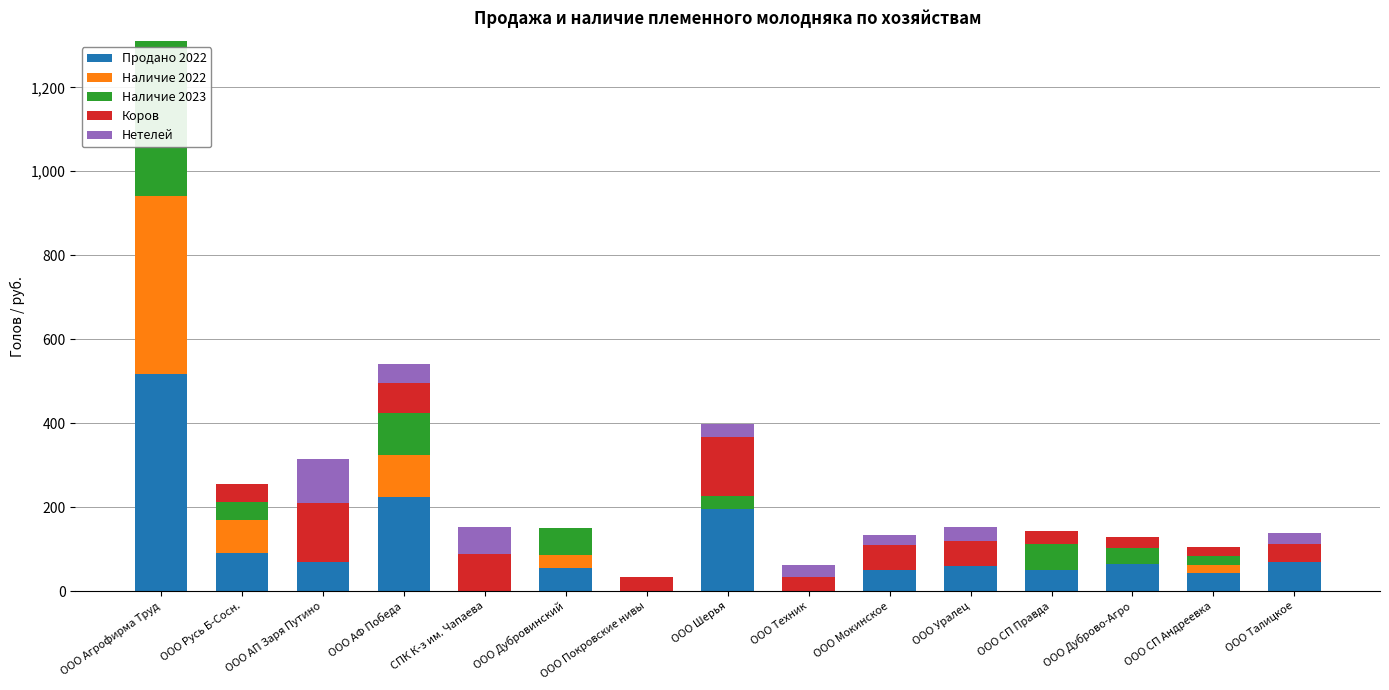

At which category is the sum across all series the highest?

ООО Агрофирма Труд